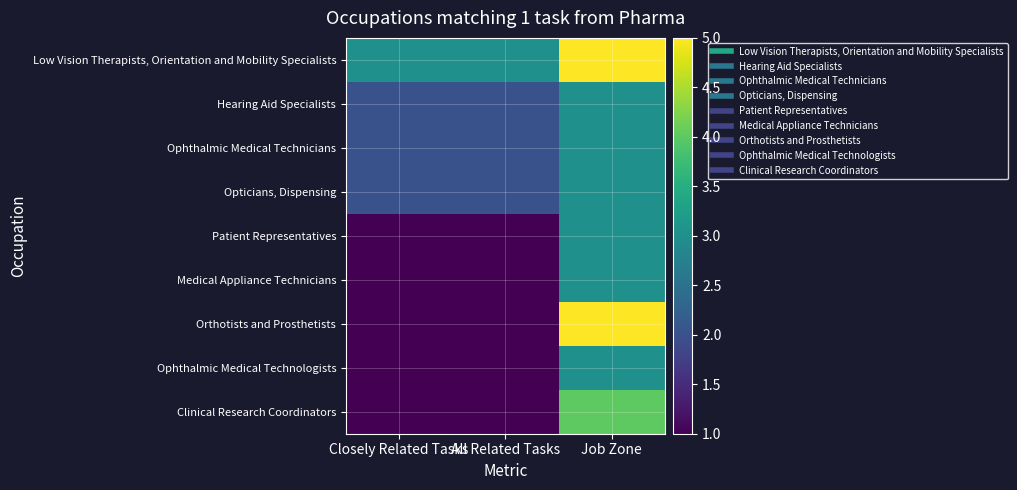

Which category has the highest value across all series?

Job Zone